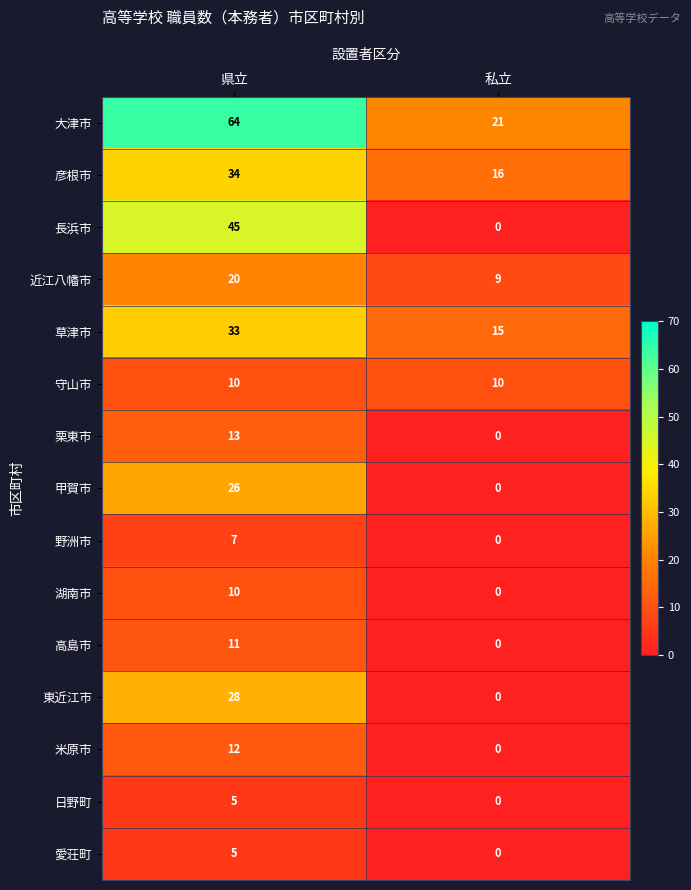

At how many categories does at least one series exceed 10?

2